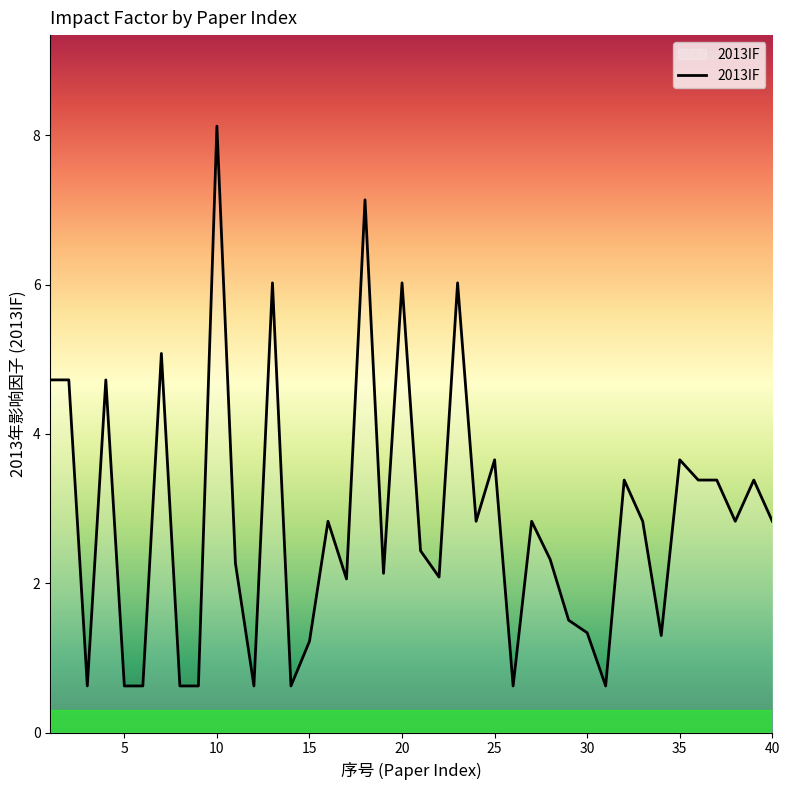

How many lines are shown in the chart?

1